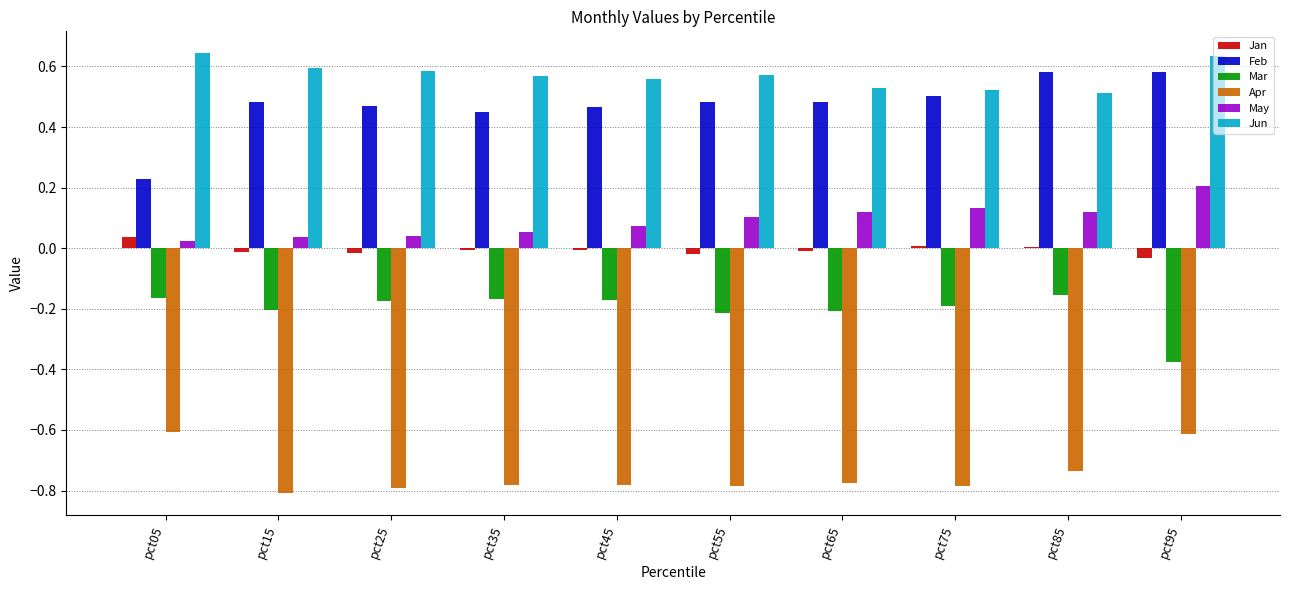

What is the sum of all Mar values?

-2.0